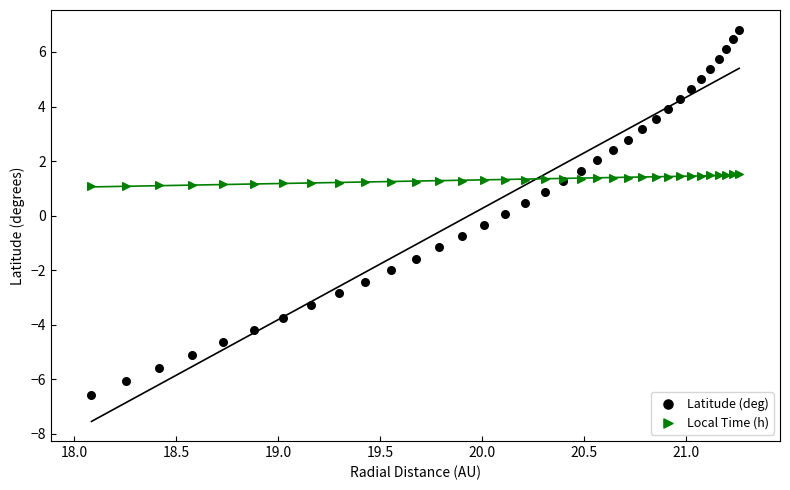

Which series reaches the maximum Y coordinate?

Latitude (deg)